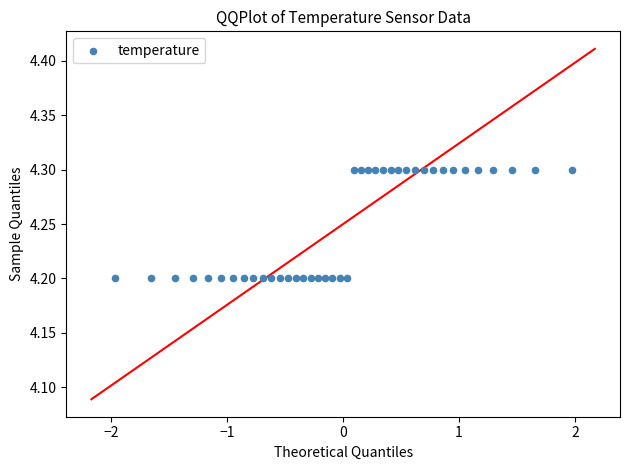

What is the range of X values (max minus min)?

3.9